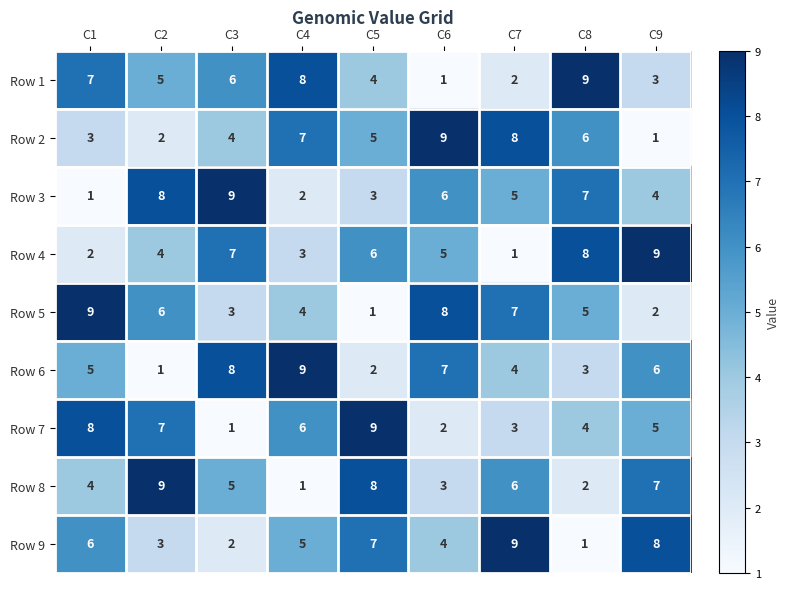

Where does the Row 2 series first go above 5?

C4